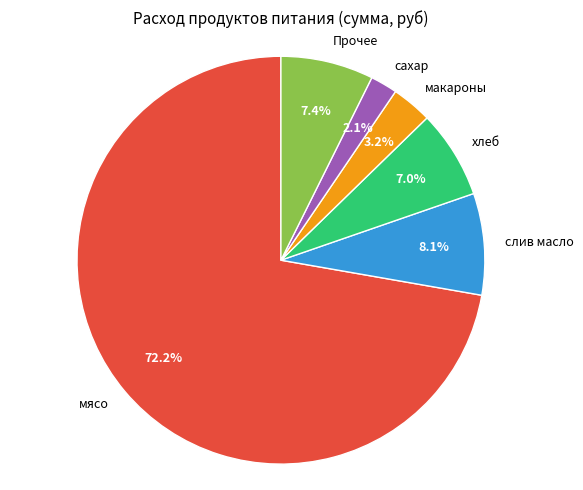

Which slice is the smallest?

сахар